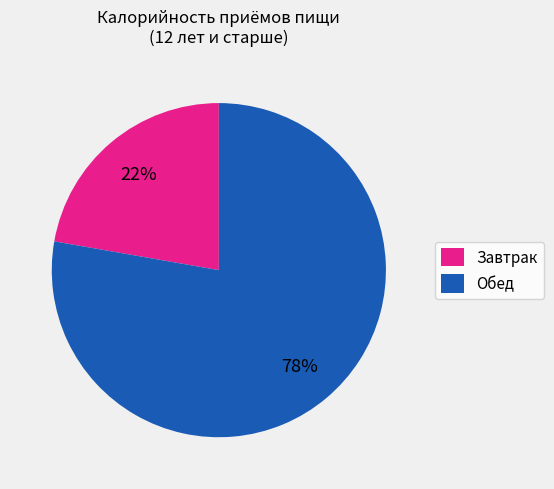

To the nearest percent, what percentage of the pie is Завтрак?

22%